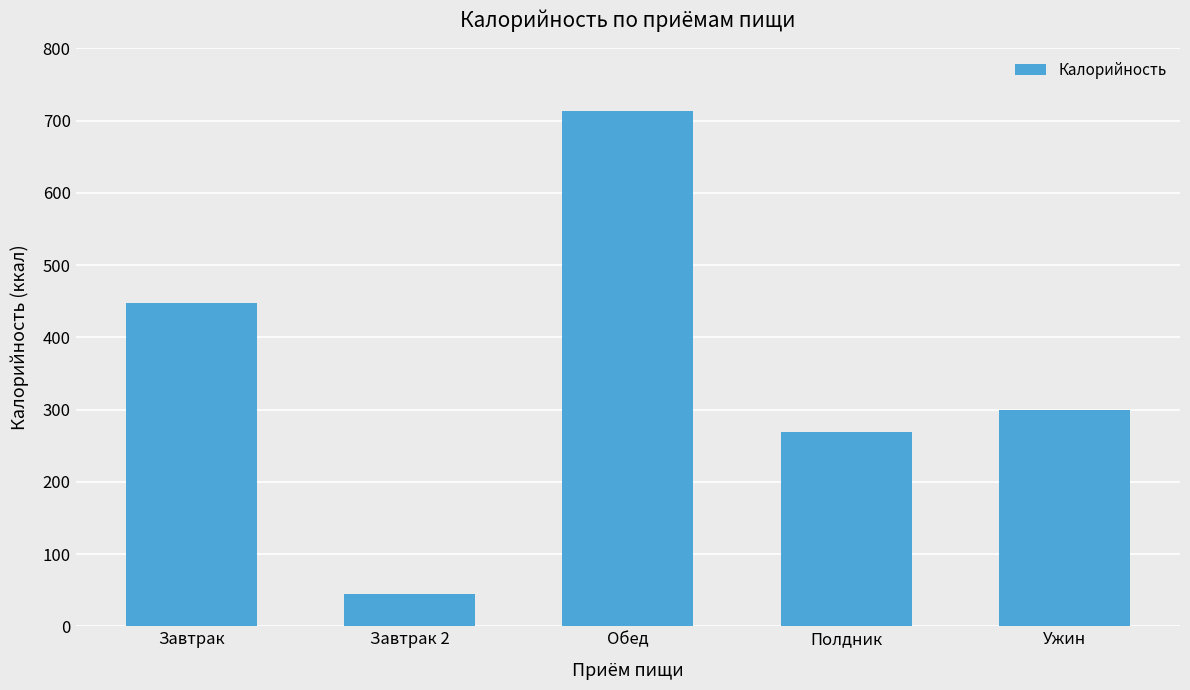

What is the approximate value at Завтрак?

447.5